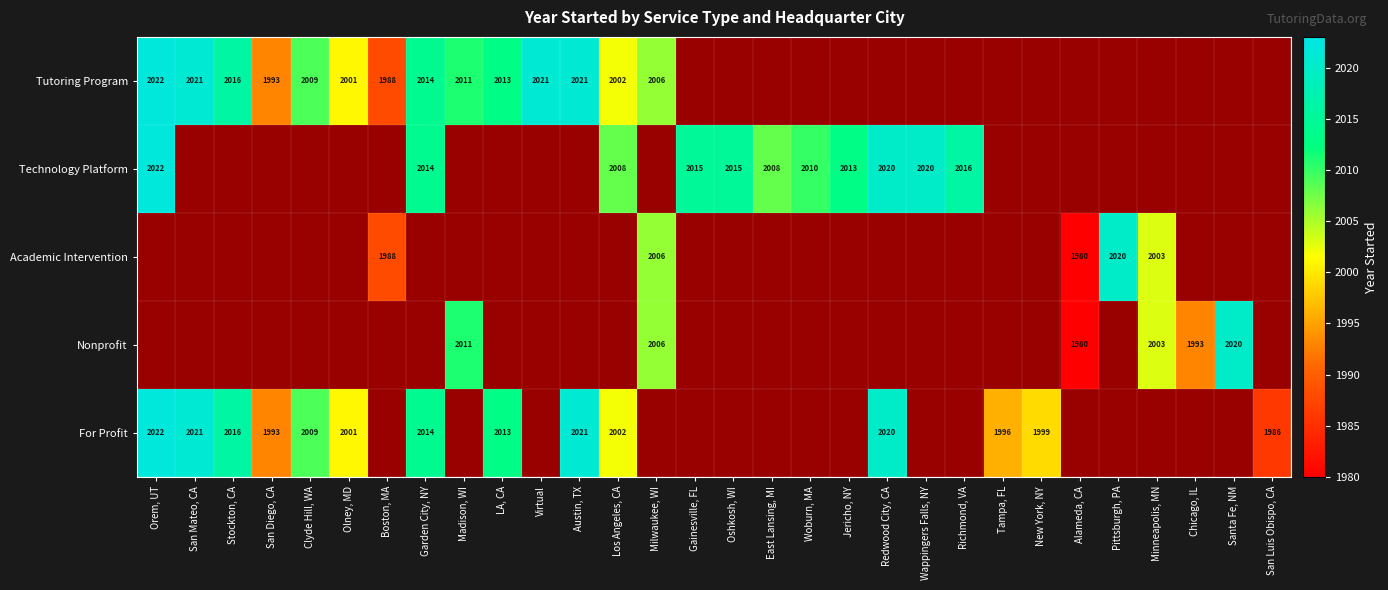

Is it true that Tutoring Program equals 781 at Austin, TX?

False